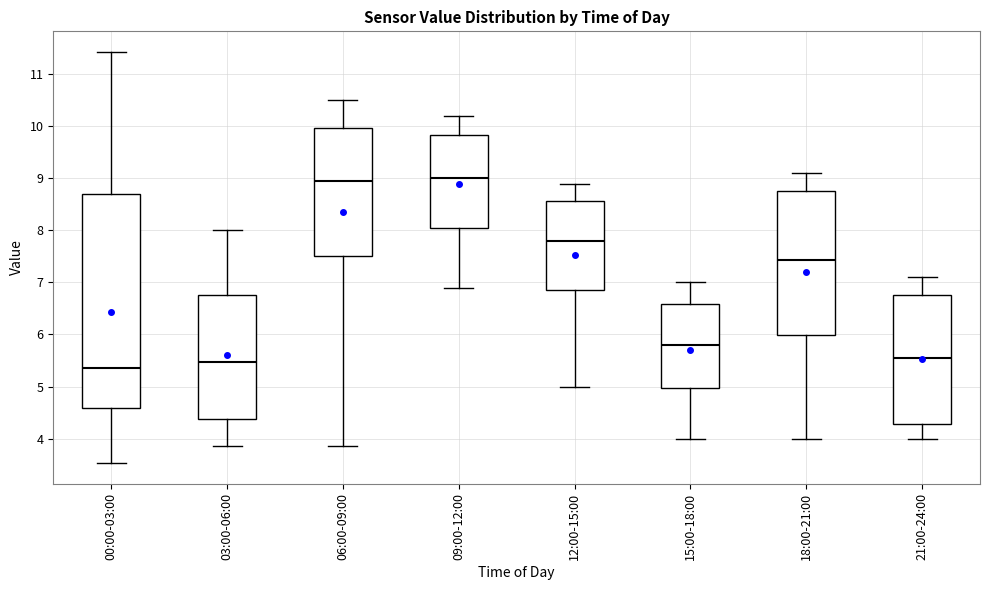

Reading left to right, read every box against the y-axis: the position of its median line, the range the box covers, and the ends of its whiskers. The values are not printed on the chart, so give them approximately, as read against the axis.

00:00-03:00: median 5.4, box 4.6 to 8.7, whiskers 3.5 to 11.4
03:00-06:00: median 5.5, box 4.4 to 6.8, whiskers 3.9 to 8.0
06:00-09:00: median 9.0, box 7.5 to 10.0, whiskers 3.9 to 10.5
09:00-12:00: median 9.0, box 8.1 to 9.8, whiskers 6.9 to 10.2
12:00-15:00: median 7.8, box 6.9 to 8.6, whiskers 5.0 to 8.9
15:00-18:00: median 5.8, box 5.0 to 6.6, whiskers 4.0 to 7.0
18:00-21:00: median 7.4, box 6.0 to 8.8, whiskers 4.0 to 9.1
21:00-24:00: median 5.6, box 4.3 to 6.8, whiskers 4.0 to 7.1